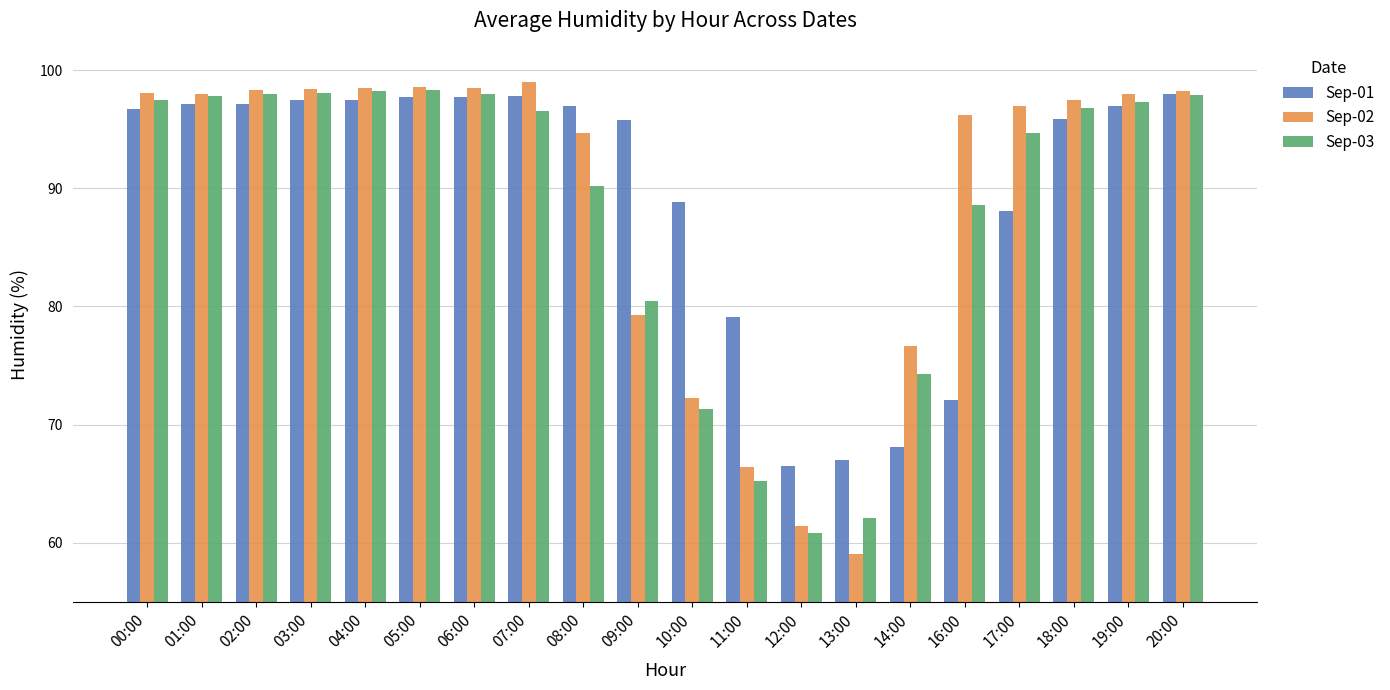

What is the difference between the highest and lowest values at 06:00?

0.8